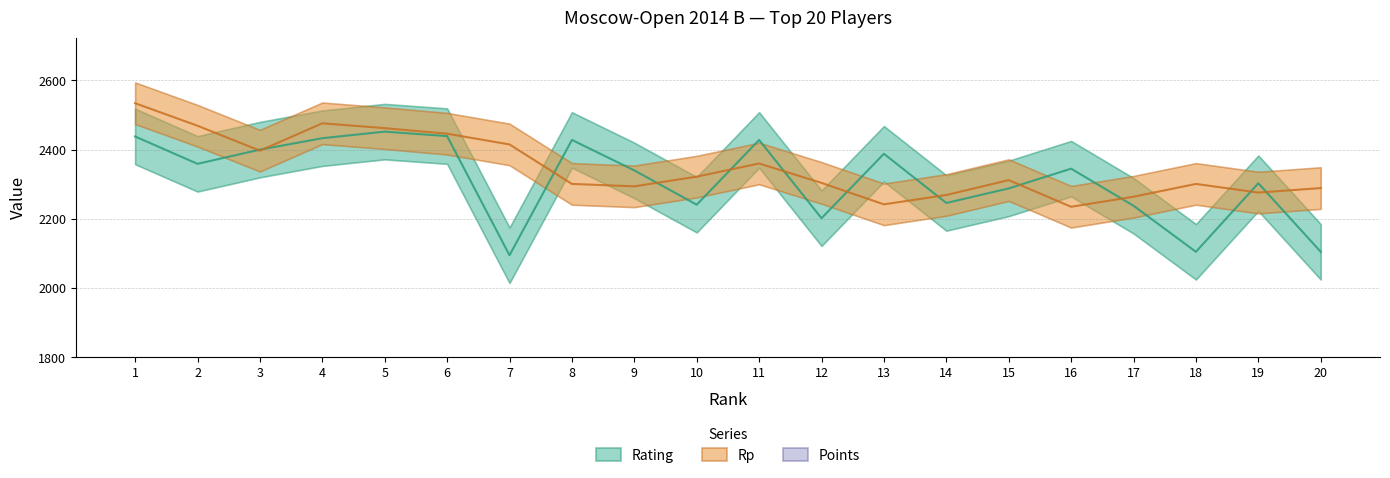

Rank the categories by Points value from lowest to highest.

15, 16, 17, 18, 19, 20, 9, 10, 11, 12, 13, 14, 2, 3, 4, 5, 6, 7, 8, 1